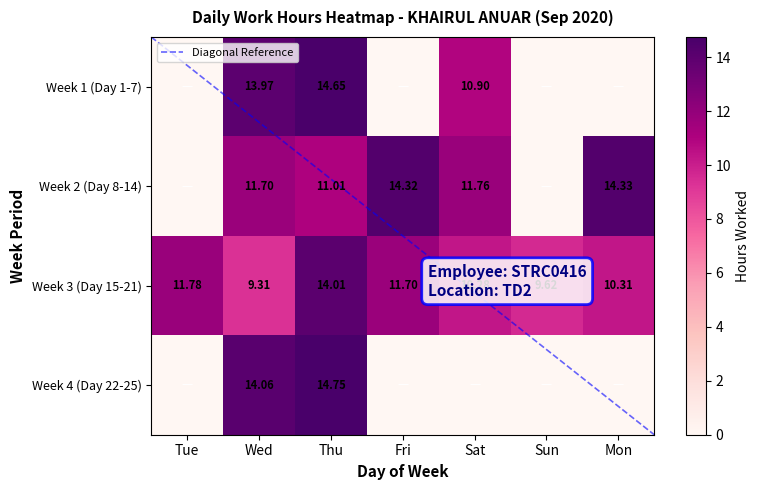

Between Fri and Mon, which series saw the biggest shift?

Week 3 (Day 15-21)